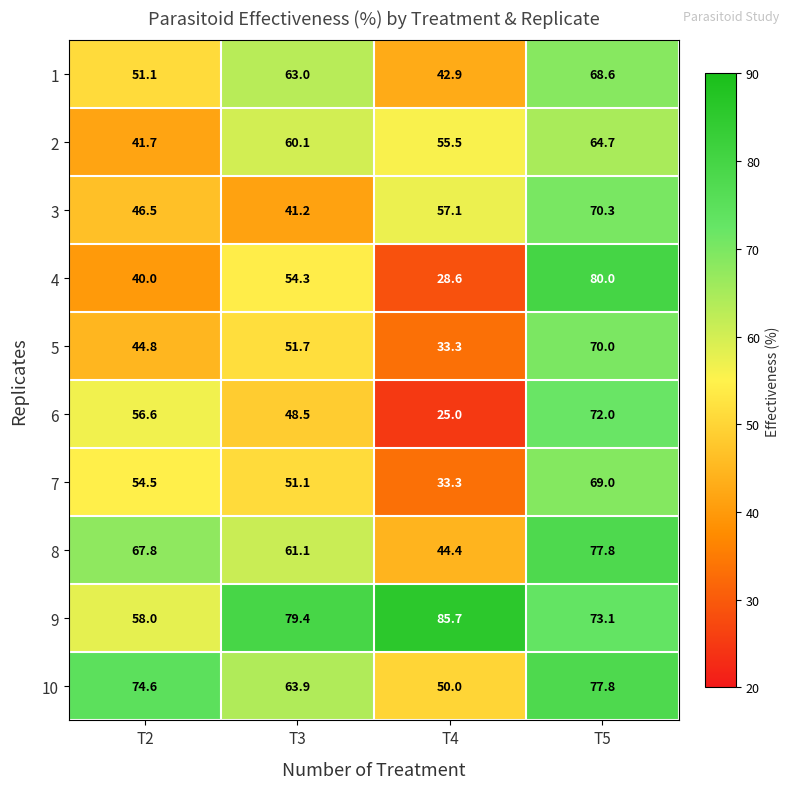

The value of 9 at T3 is 79.4. True or false?

True